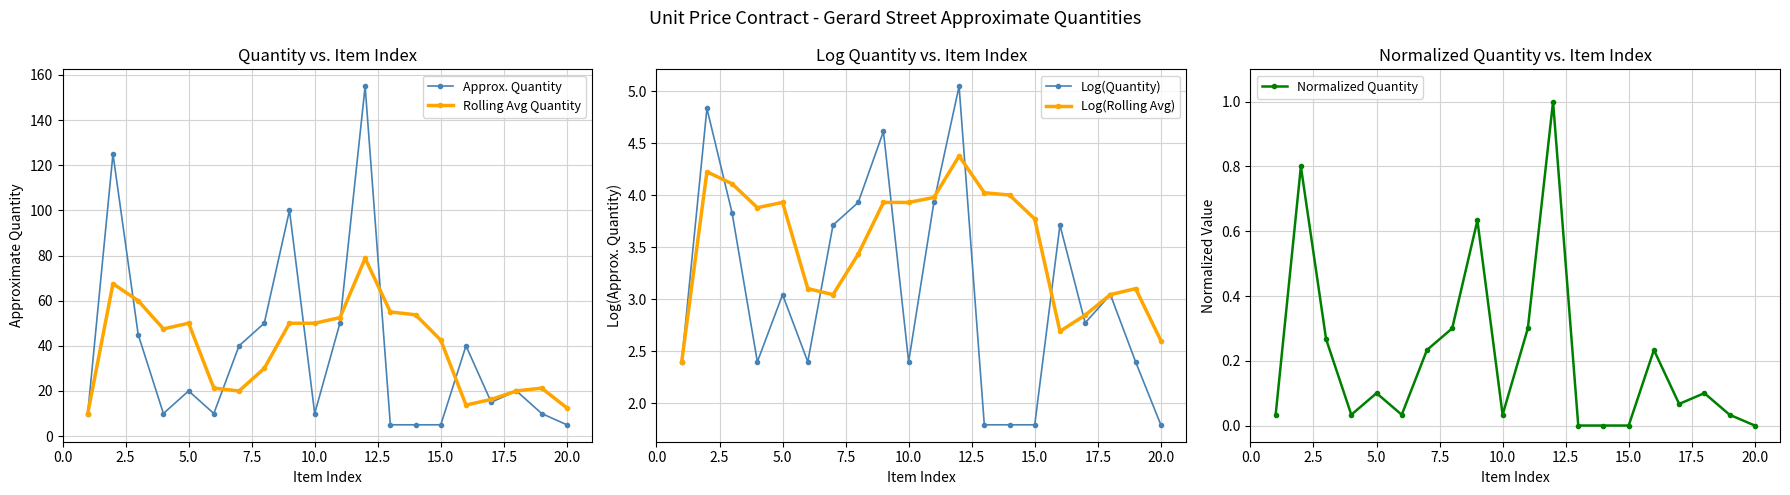

True or false: Approx. Quantity and Log(Quantity) intersect in this chart.

False